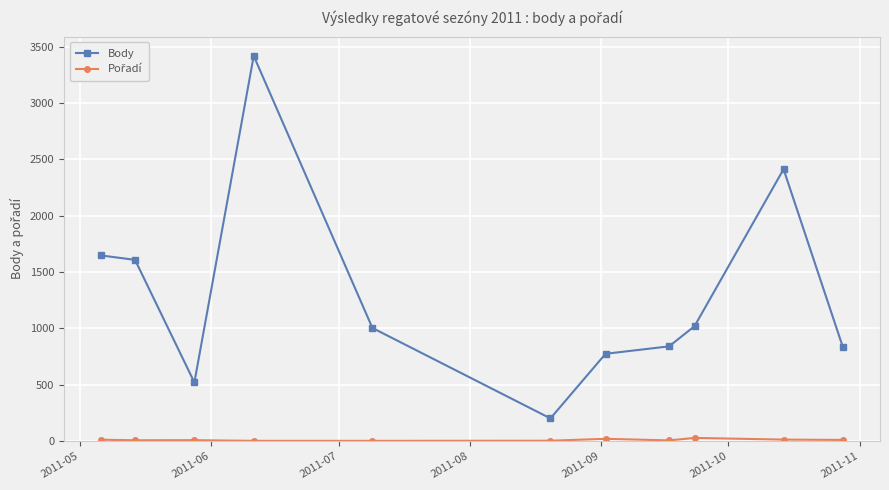

At how many categories does at least one series exceed 630?

9